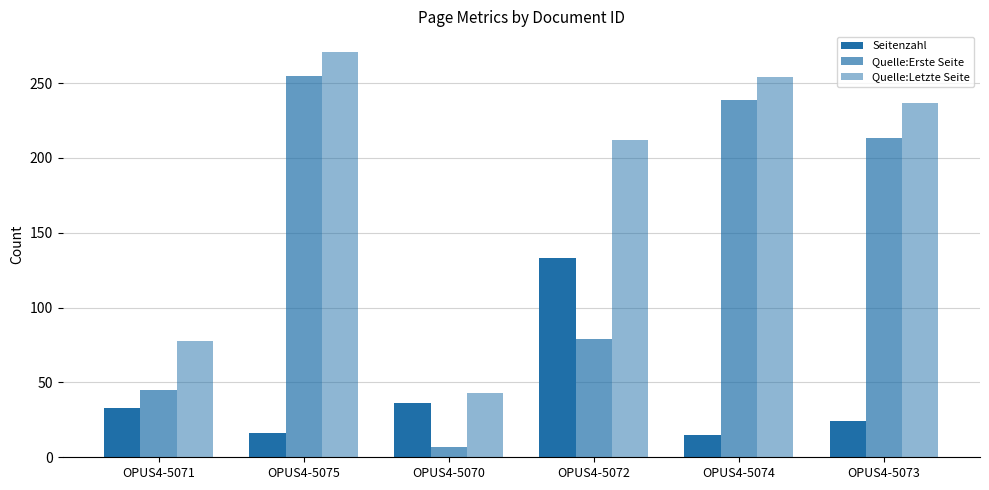

Does the chart contain any negative values?

No